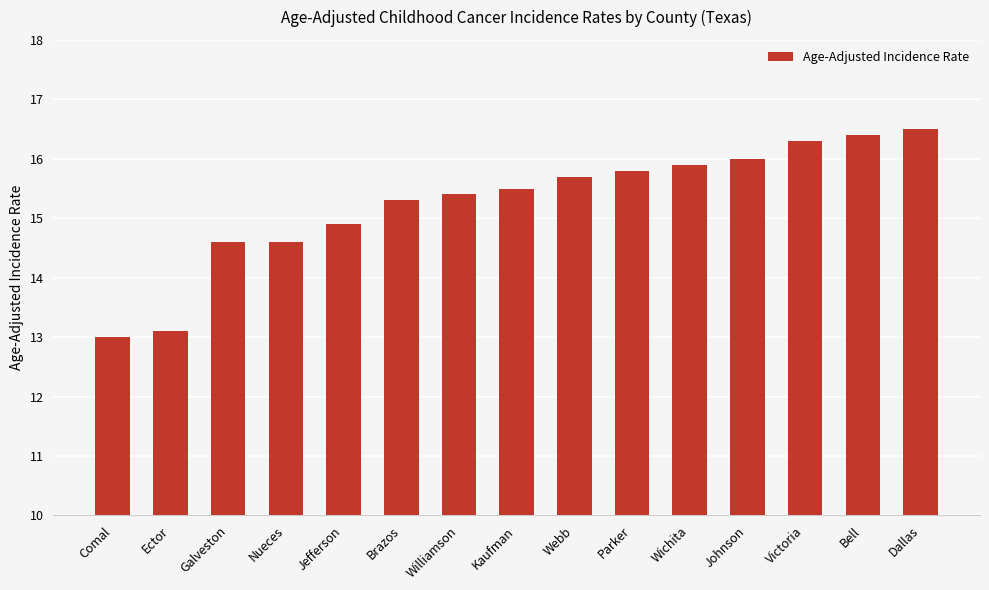

How many values are below 15?

5